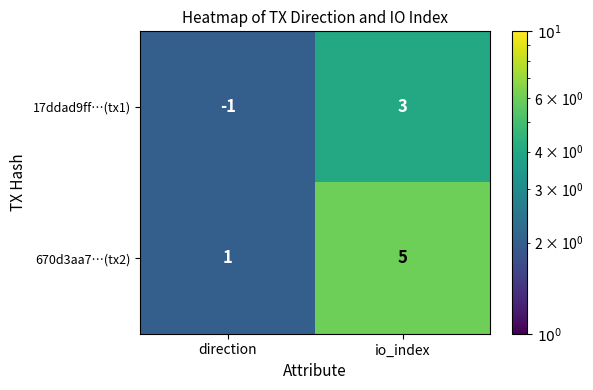

Which series has the largest total across all categories?

670d3aa7…(tx2)